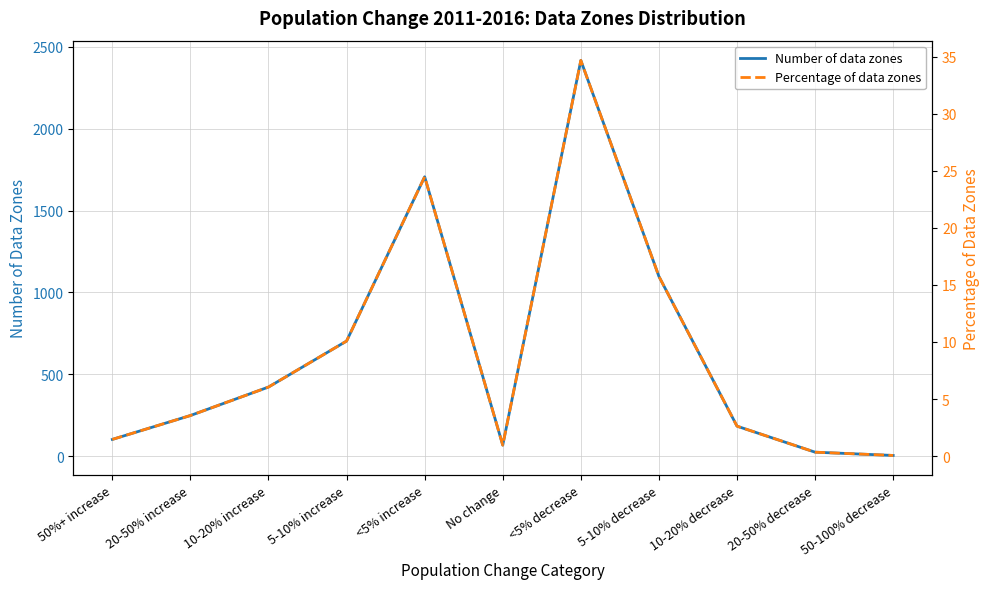

What is the difference between the Number of data zones values at 20-50% increase and 50%+ increase?

146